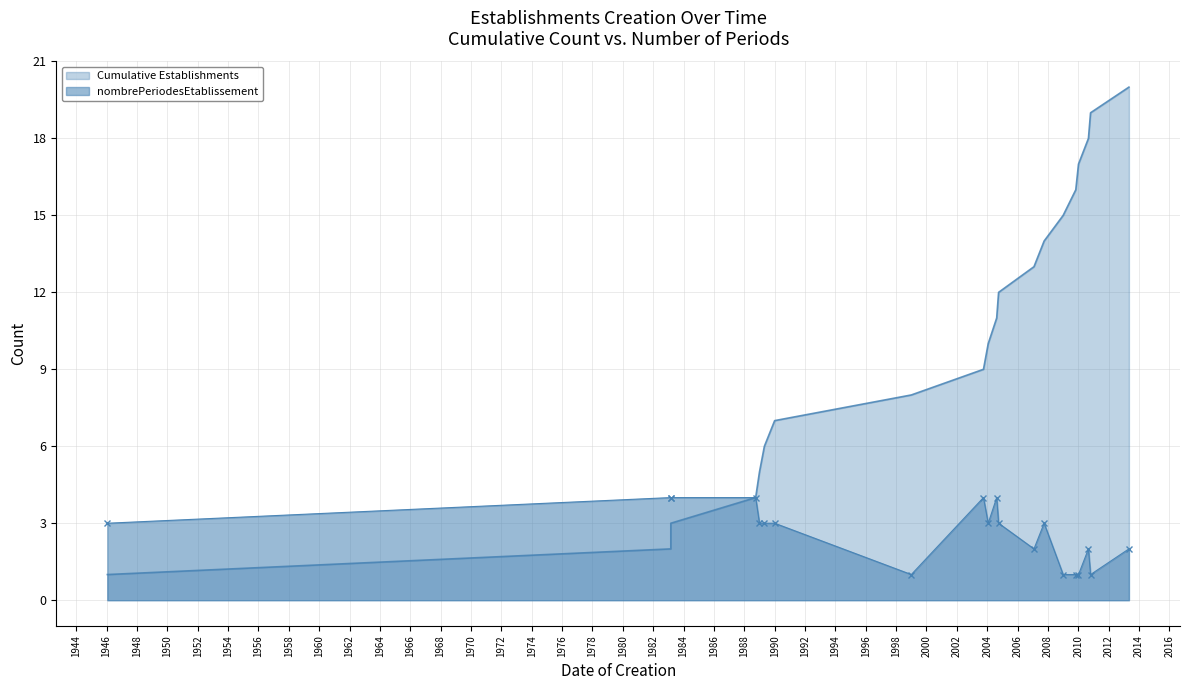

What is the difference between the second highest and second lowest values in the nombrePeriodesEtablissement series?

3